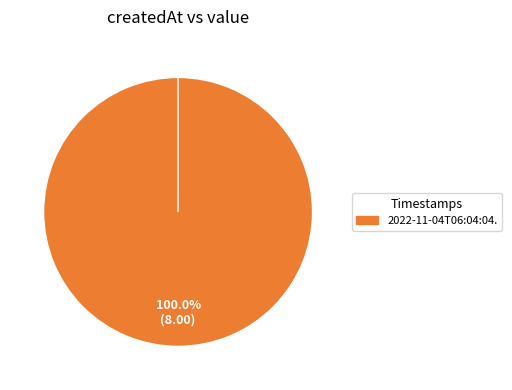

Which slice is the largest?

2022-11-04T06:04:04.433Z